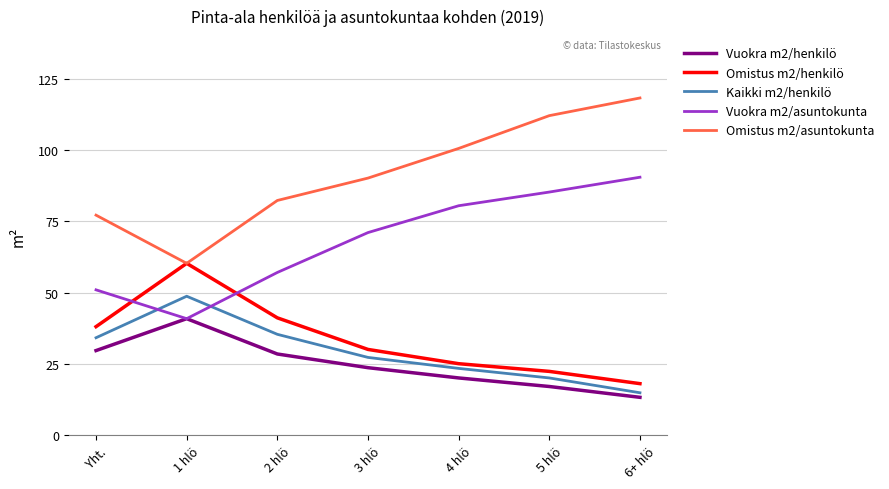

At which label does Vuokra m2/asuntokunta reach its peak?

6+ hlö